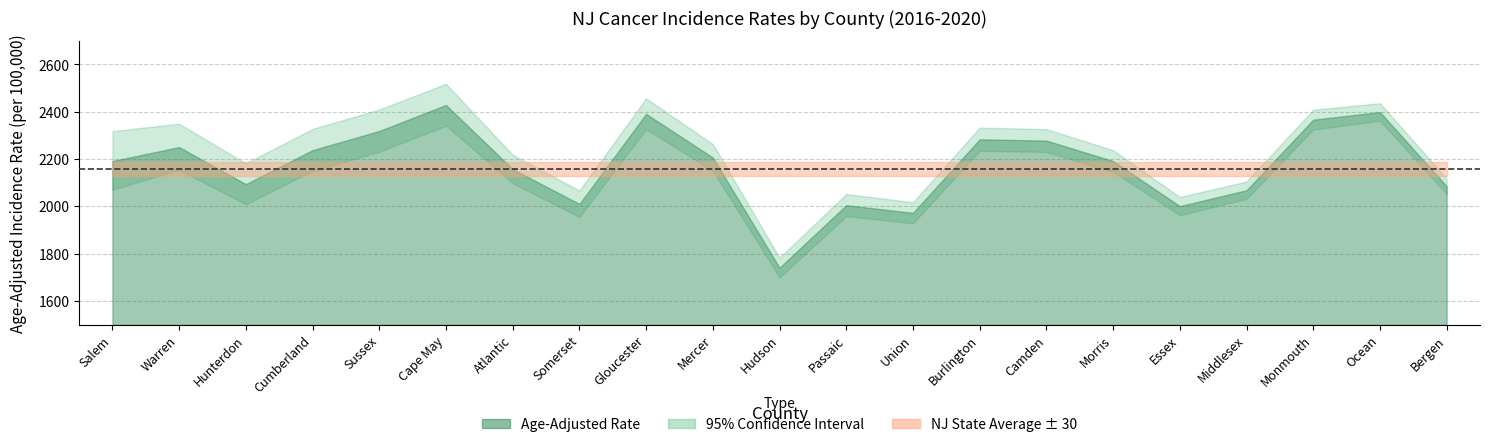

How many lines are shown in the chart?

4